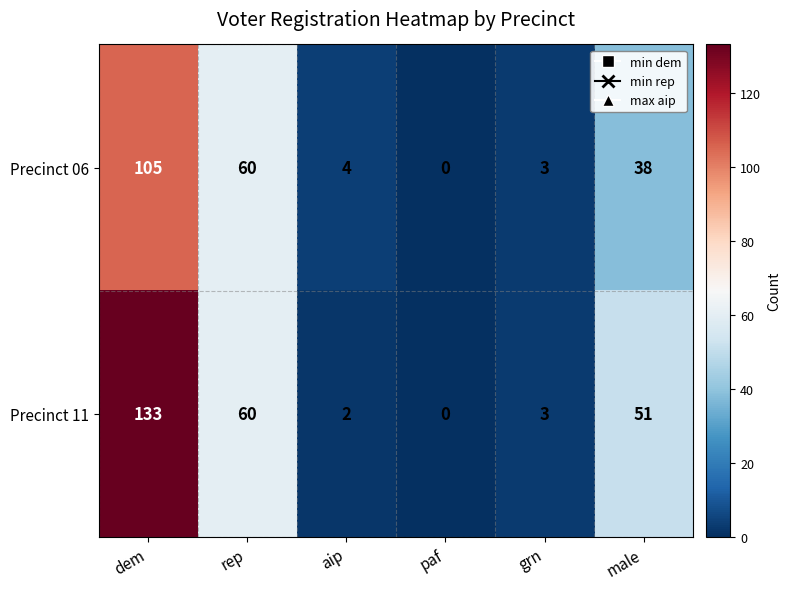

List the series in order of their peak value, lowest first.

Precinct 06, Precinct 11